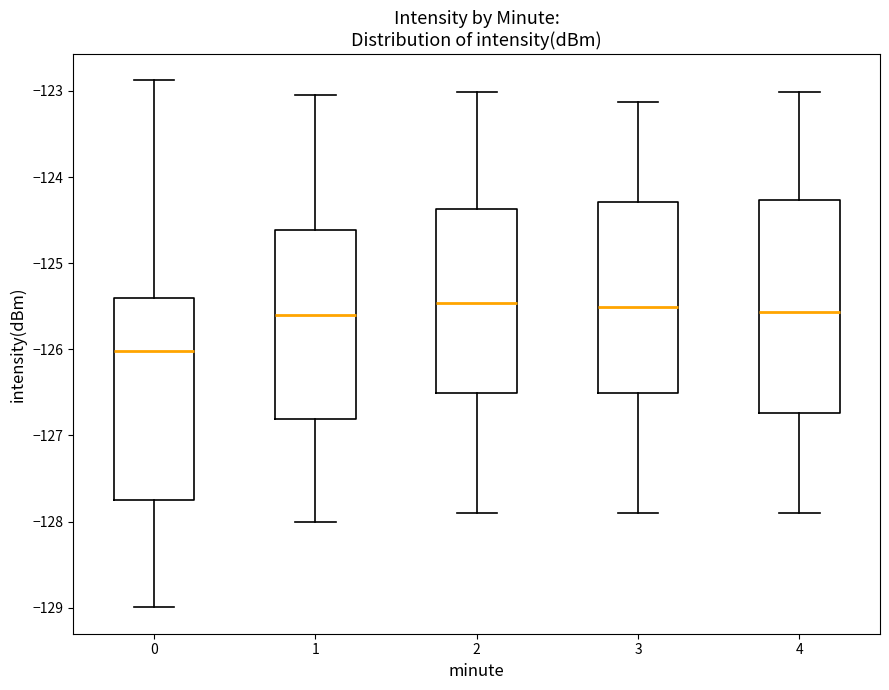

Reading left to right, transcribe this box plot: for each box, give where its median line is, the range the box spans, and where its two whiskers end, as read against the y-axis. The values are not printed on the chart, so give them approximately, as read against the axis.

0: median -126.0, box -127.8 to -125.4, whiskers -129.0 to -122.9
1: median -125.6, box -126.8 to -124.6, whiskers -128.0 to -123.0
2: median -125.5, box -126.5 to -124.4, whiskers -127.9 to -123.0
3: median -125.5, box -126.5 to -124.3, whiskers -127.9 to -123.1
4: median -125.6, box -126.7 to -124.3, whiskers -127.9 to -123.0